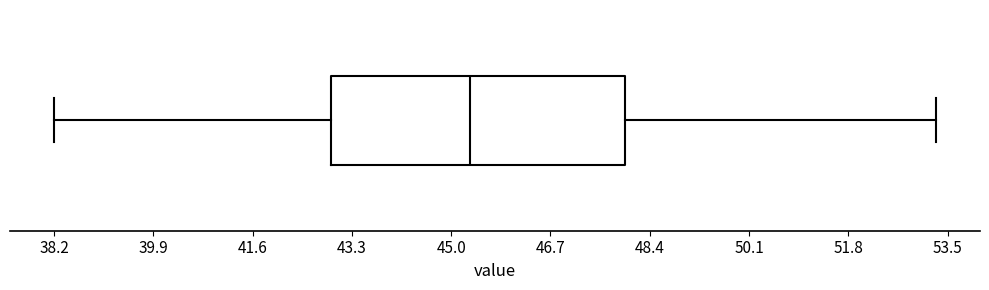

Transcribe this box plot: give where the median line is, the range the box spans, and where the two whiskers end, as read against the x-axis. The values are not printed on the chart, so give them approximately, as read against the axis.

median 45.4, box 43.0 to 48.0, whiskers 38.2 to 53.4